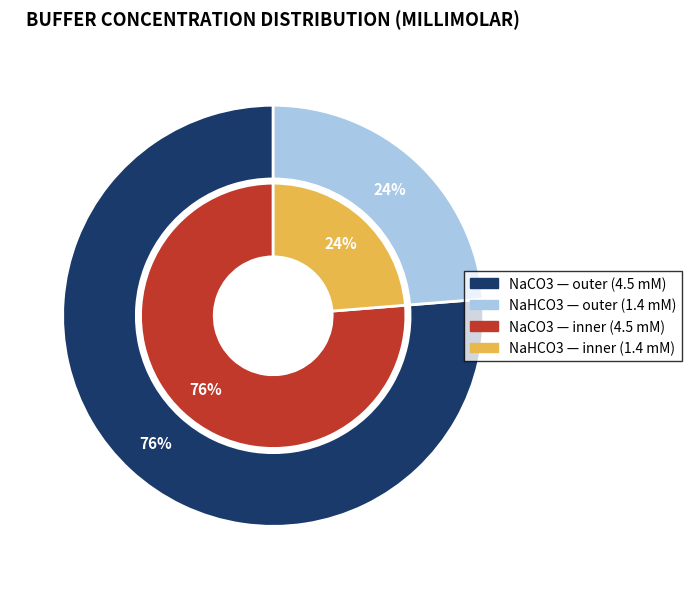

To the nearest percent, what percentage of the pie is NaCO3?

76%